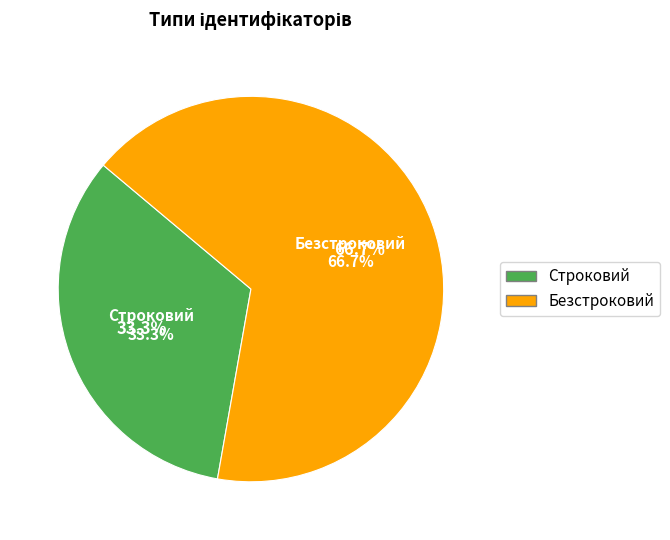

Count the number of slices in the pie.

2